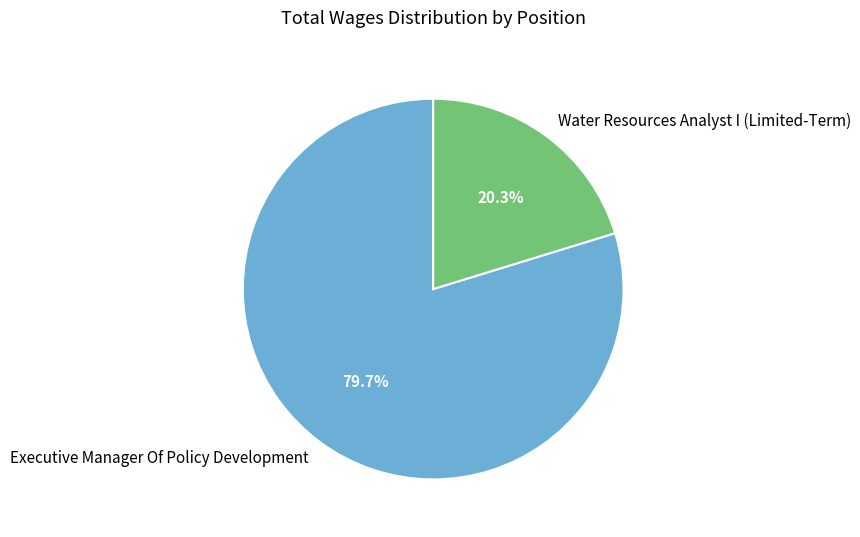

How many segments does this pie chart have?

2